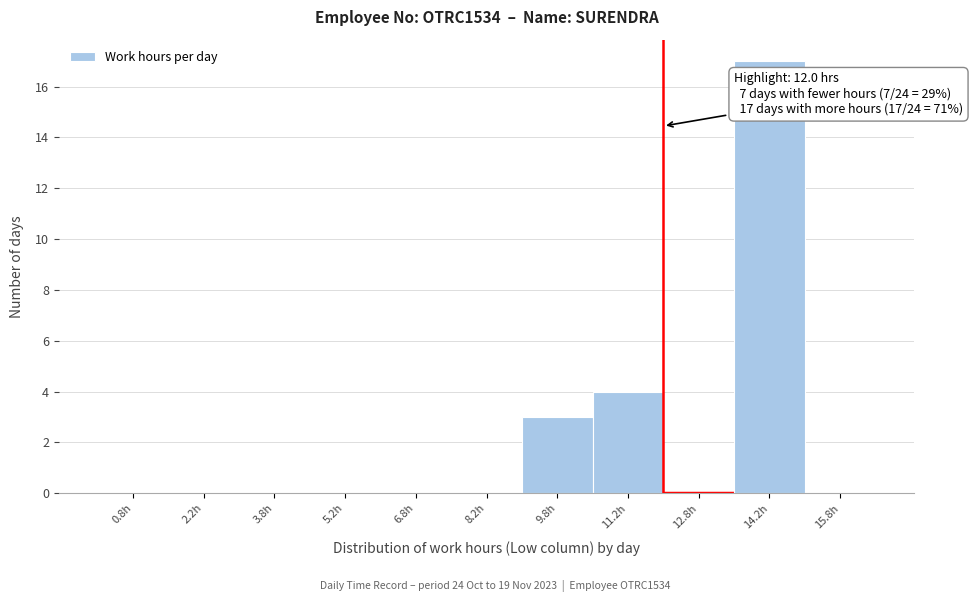

Over which range of the x-axis is the bar tallest?

13.5 to 15.0